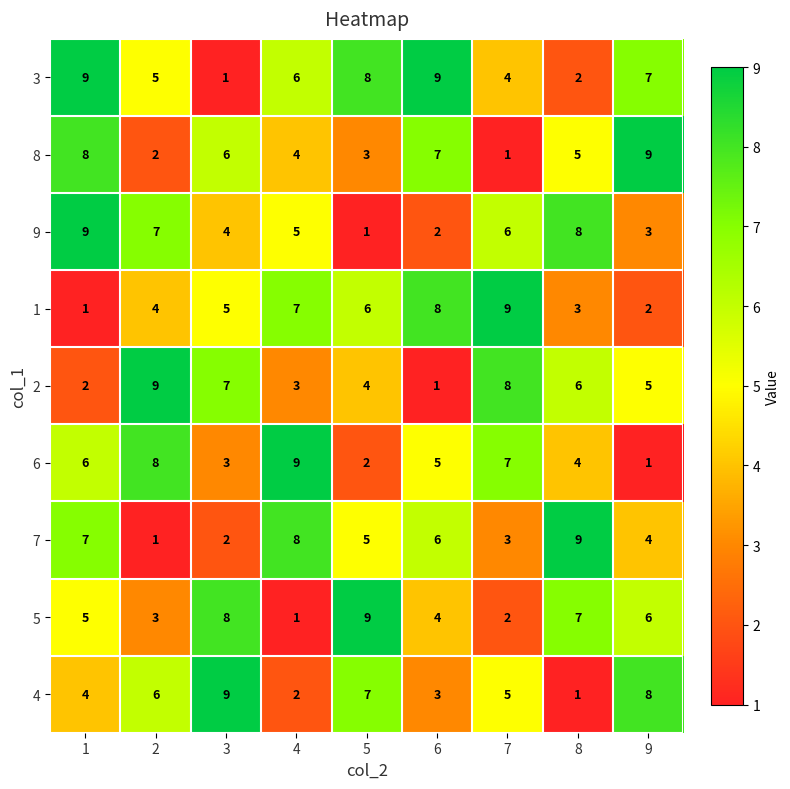

What is the difference between the 3 values at 8 and 6?

7